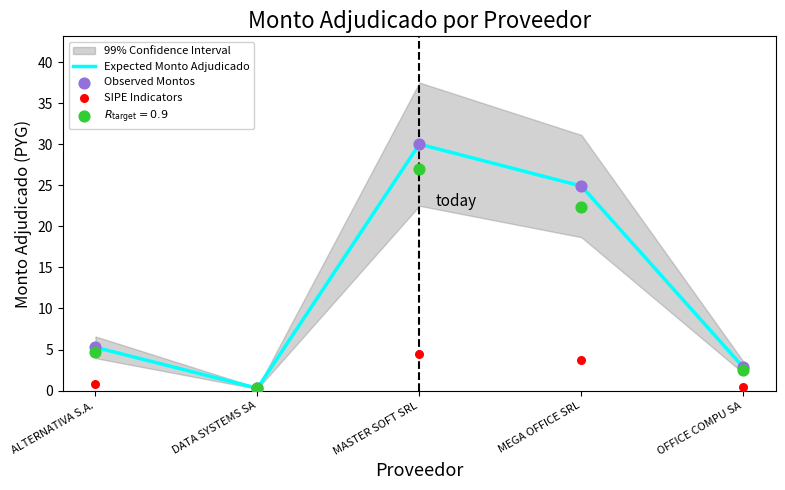

Which series reaches the minimum Y coordinate?

SIPE Indicators